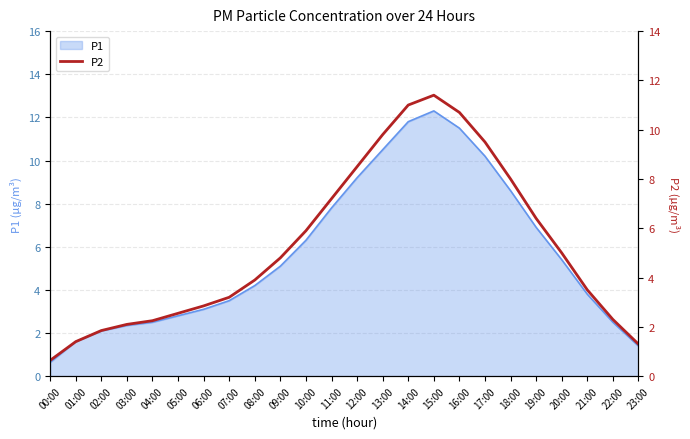

Rank the categories by value from highest to lowest.

15:00, 14:00, 16:00, 13:00, 17:00, 12:00, 18:00, 11:00, 19:00, 10:00, 20:00, 09:00, 08:00, 21:00, 07:00, 06:00, 05:00, 22:00, 04:00, 03:00, 02:00, 01:00, 23:00, 00:00